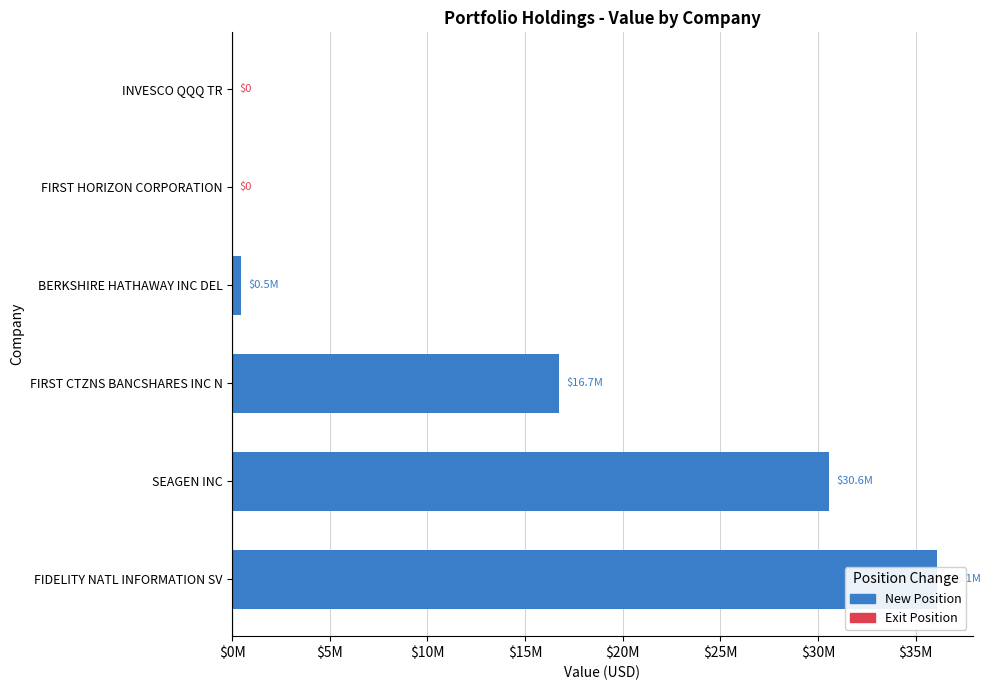

What is the sum of the values at FIRST HORIZON CORPORATION and SEAGEN INC?

30572970